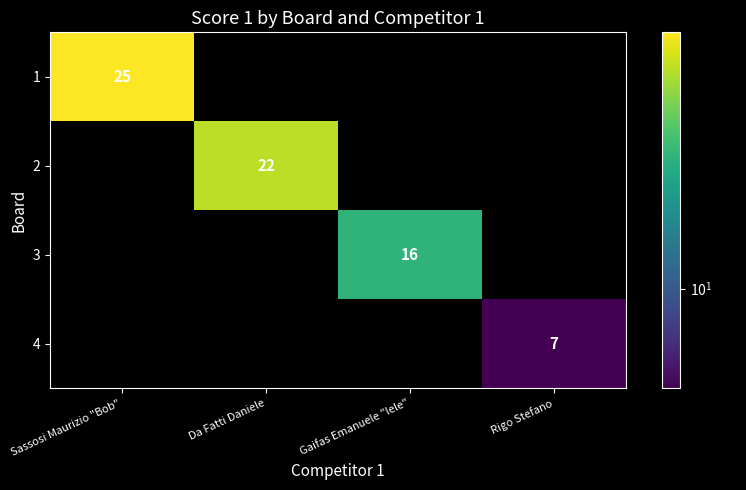

The value of 1 at Sassosi Maurizio "Bob" is 25. True or false?

True